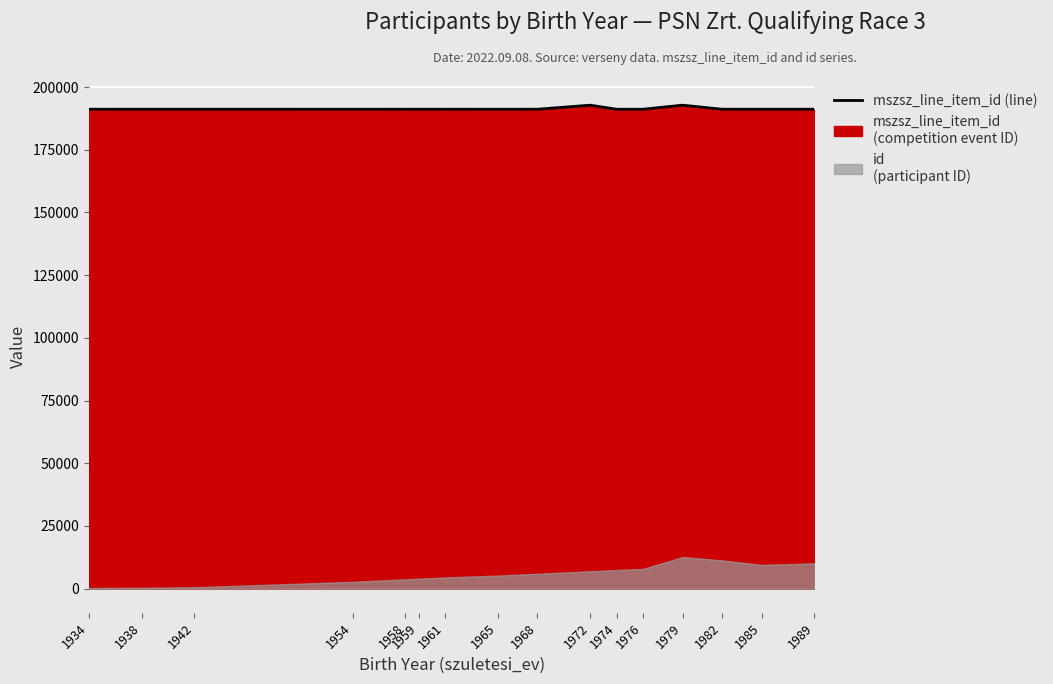

Is it true that the value at 1958 is 121717?

False